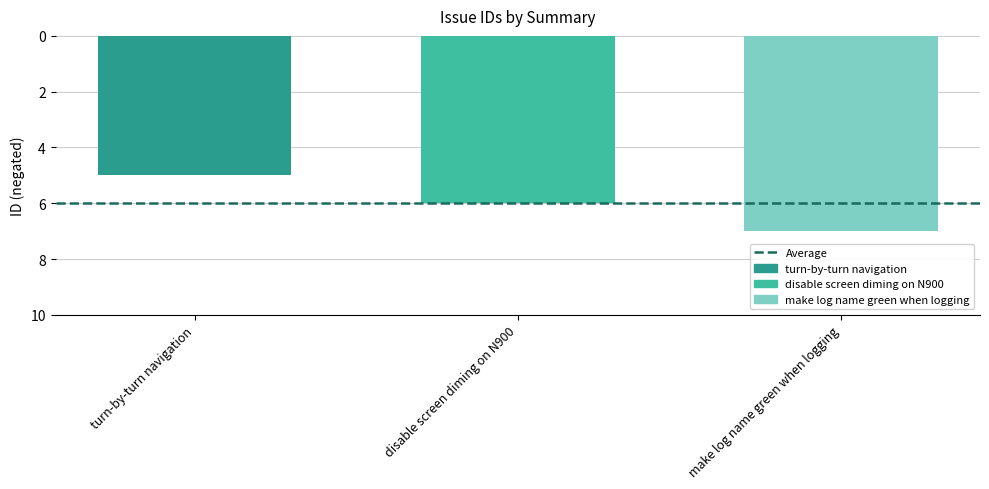

What is the label of the 1st bar from the right?

make log name green when logging